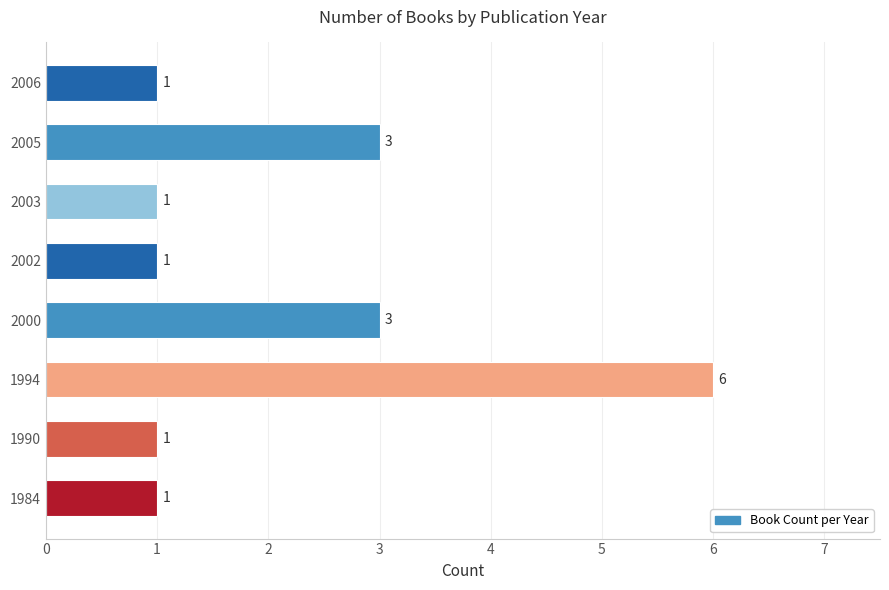

Count the number of data series in this chart.

1